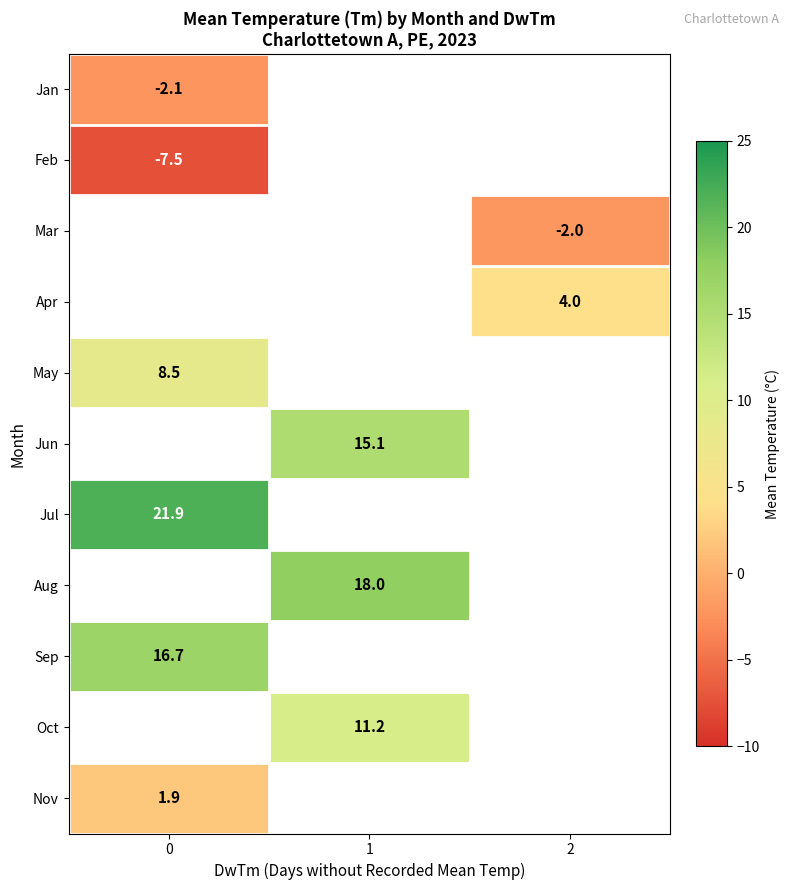

The value of Sep at 0 is 16.7. True or false?

True